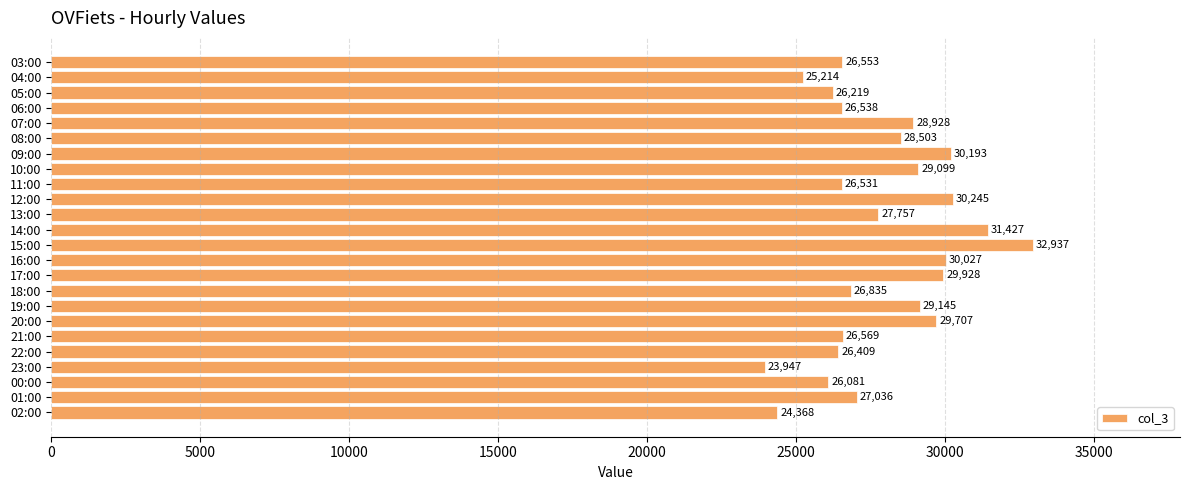

The chart shows a value of 30193 at 09:00. True or false?

True